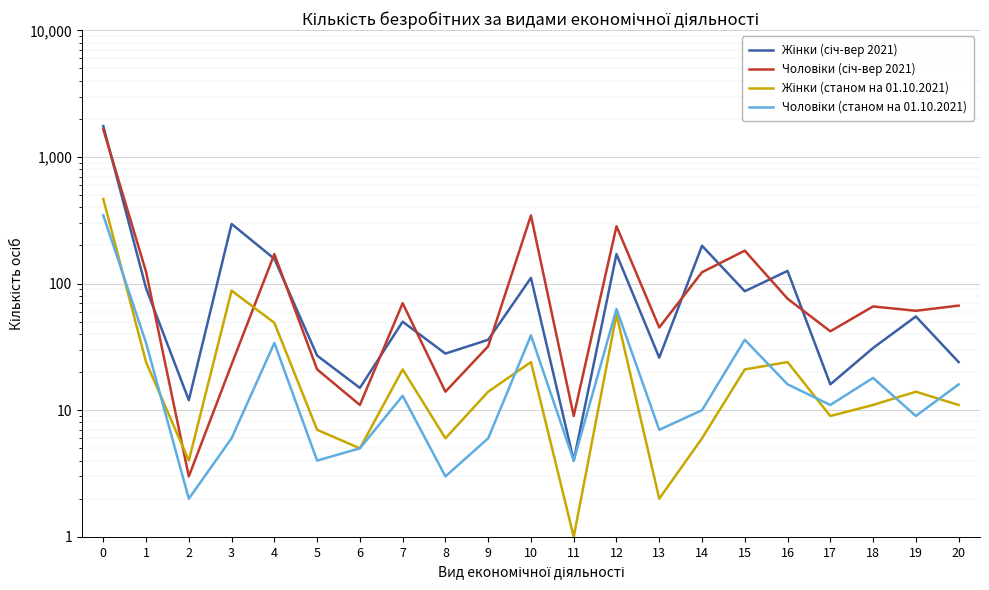

Where is Чоловіки (січ-вер 2021) nearest to the value 827?

10